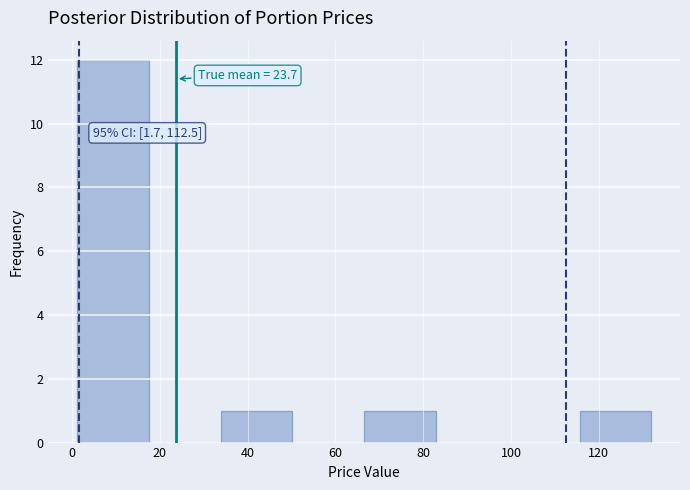

Which range on the x-axis has the tallest bar?

2 to 18